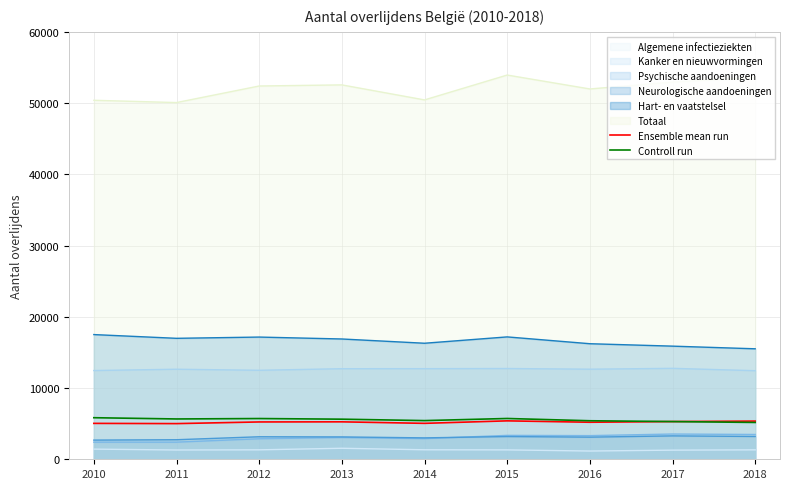

What is the total value across all series at 2018?

100089.6